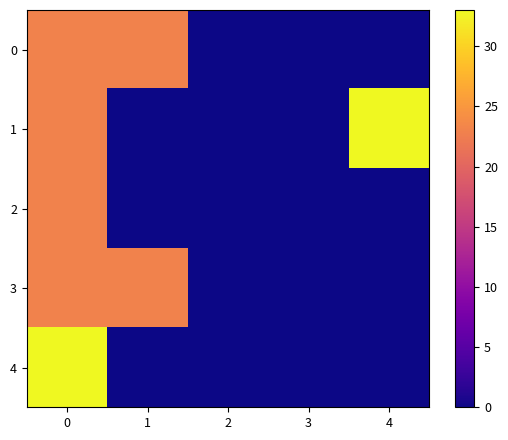

Reading left to right, list all the values displayed in this chart.

0: 0=23	1=23	2=0	3=0	4=0
1: 0=23	1=0	2=0	3=0	4=33
2: 0=23	1=0	2=0	3=0	4=0
3: 0=23	1=23	2=0	3=0	4=0
4: 0=33	1=0	2=0	3=0	4=0